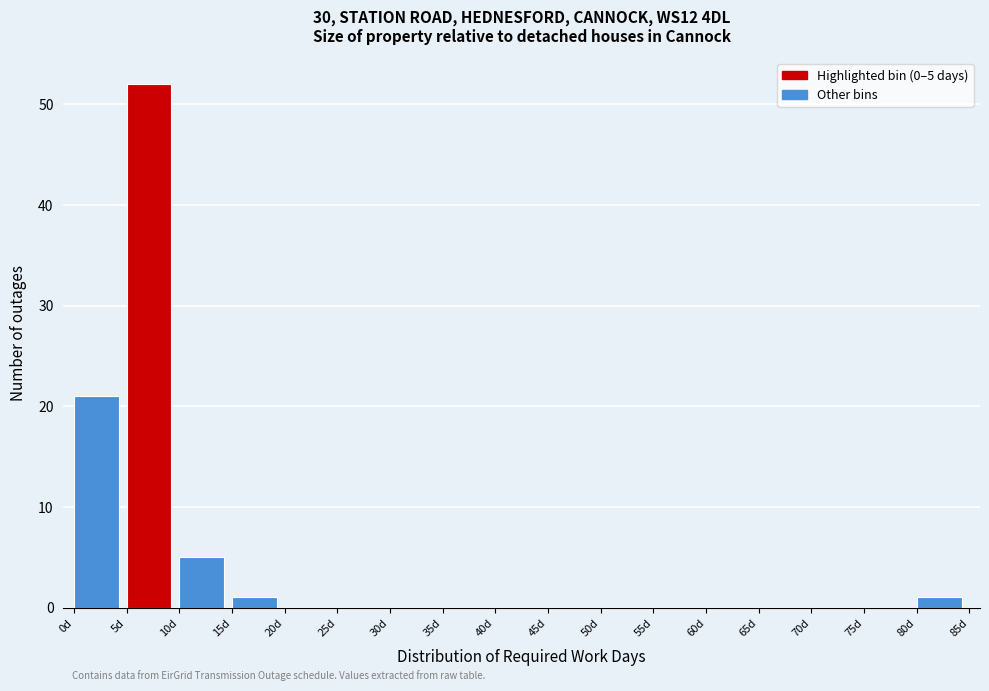

Which range on the x-axis has the tallest bar?

5 to 10